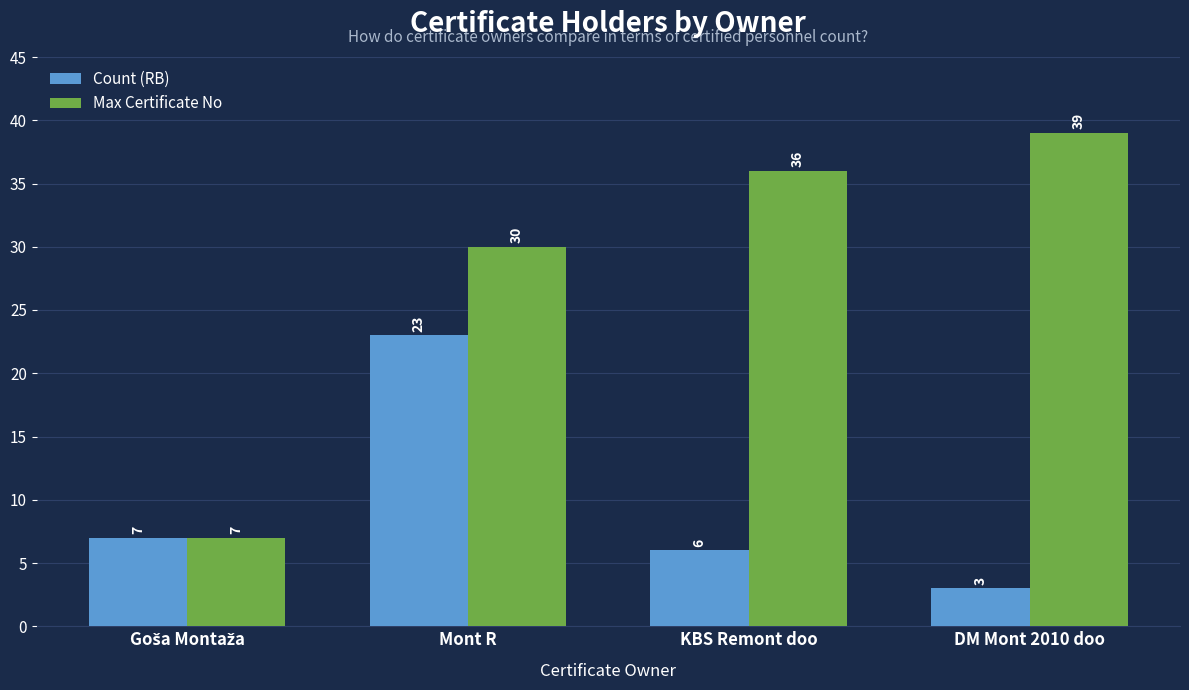

Where is Max Certificate No nearest to the value 23?

Mont R